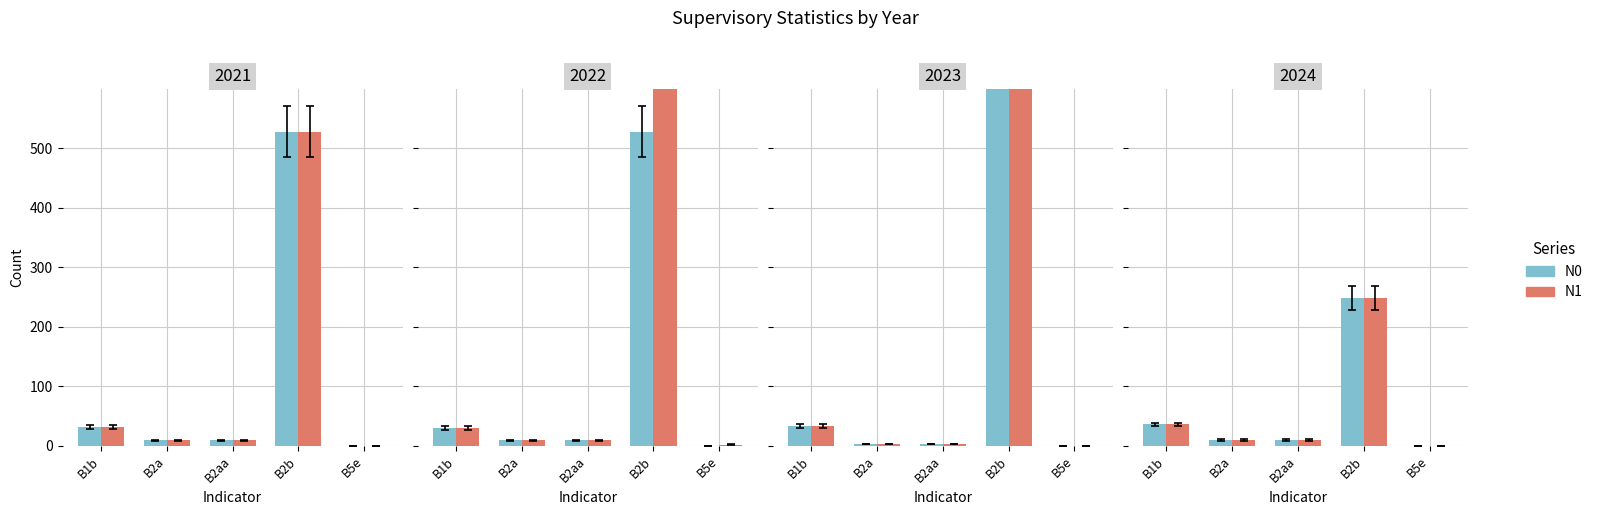

How many series are shown in this chart?

2